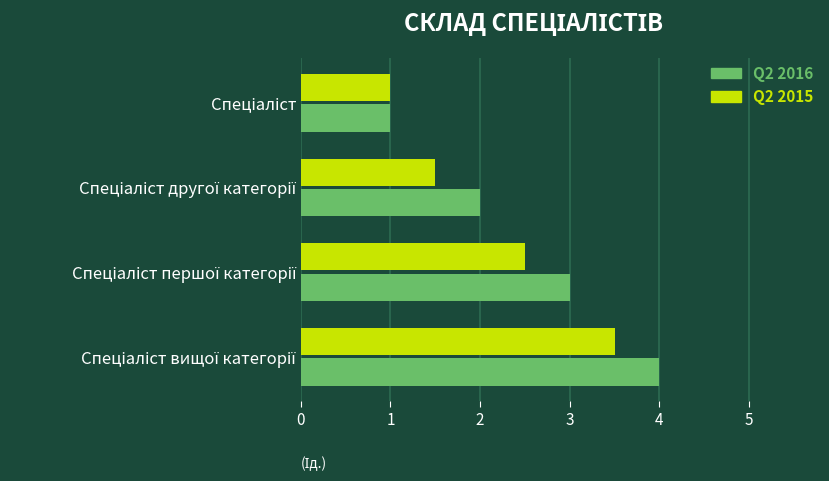

Which series has the largest range (max minus min)?

Q2 2016